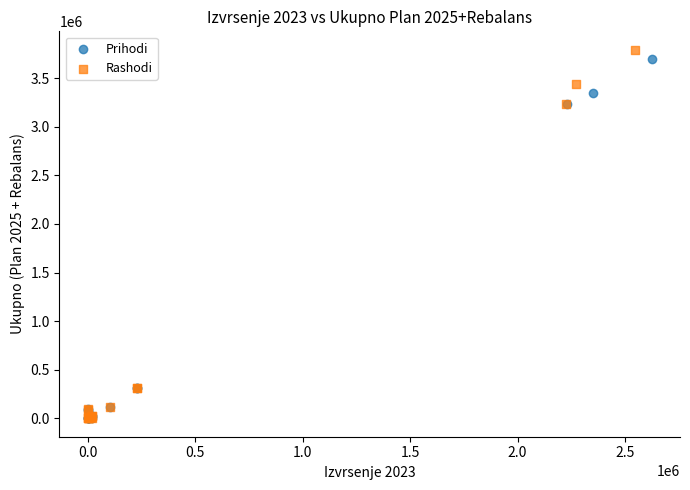

What are all the series names shown in the legend?

Prihodi, Rashodi